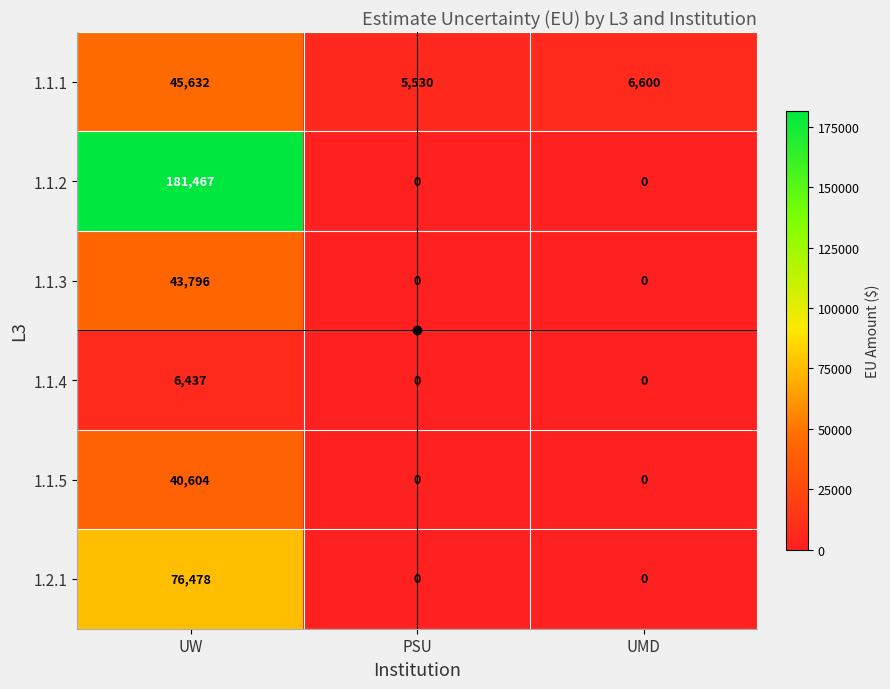

Rank the series by their maximum value, from lowest to highest.

1.1.4, 1.1.5, 1.1.3, 1.1.1, 1.2.1, 1.1.2